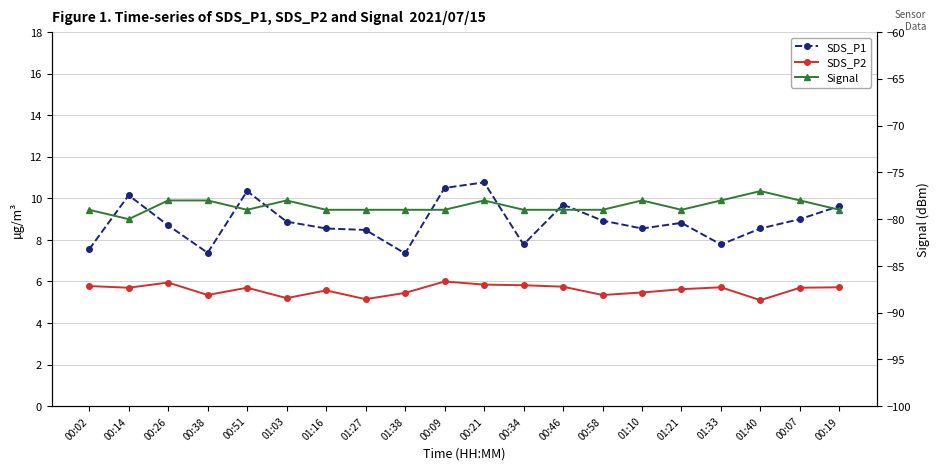

Which series has the widest spread of values?

SDS_P1